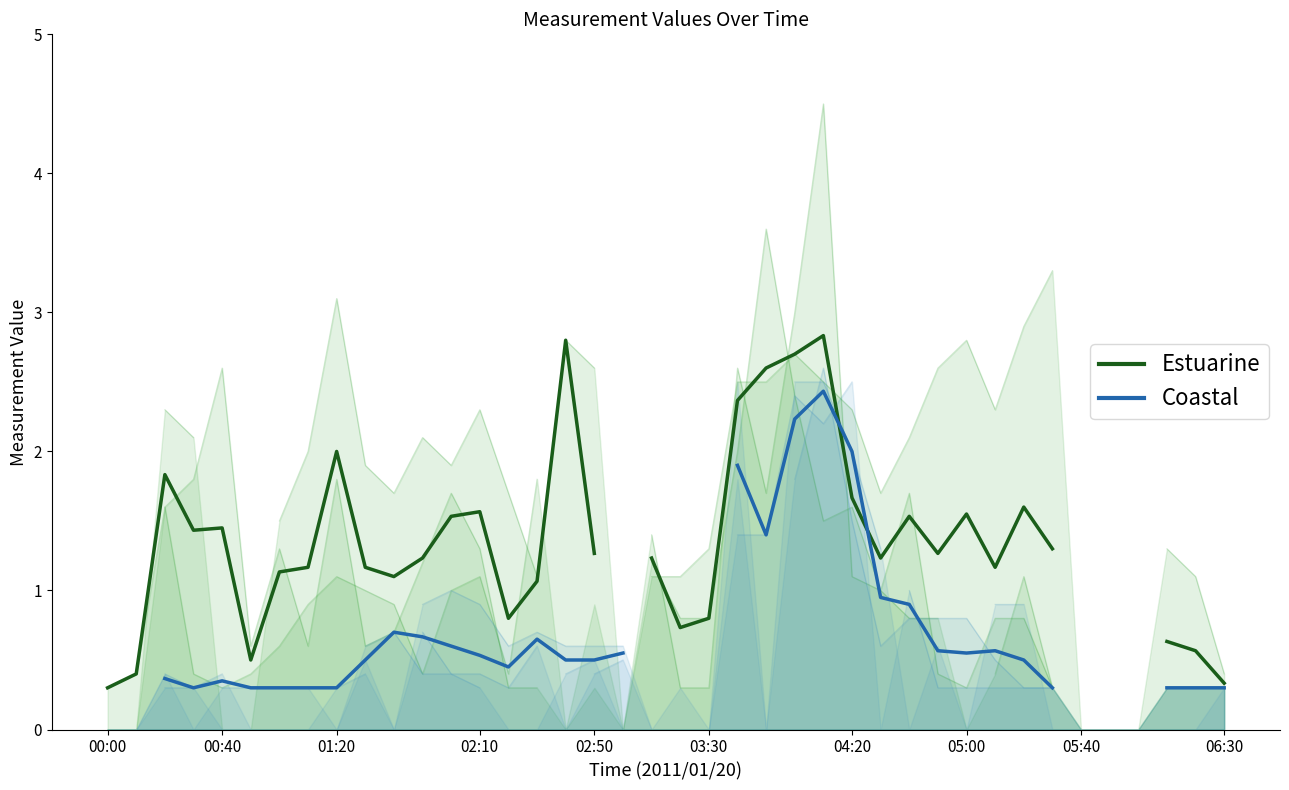

What position from the left is 24?

25